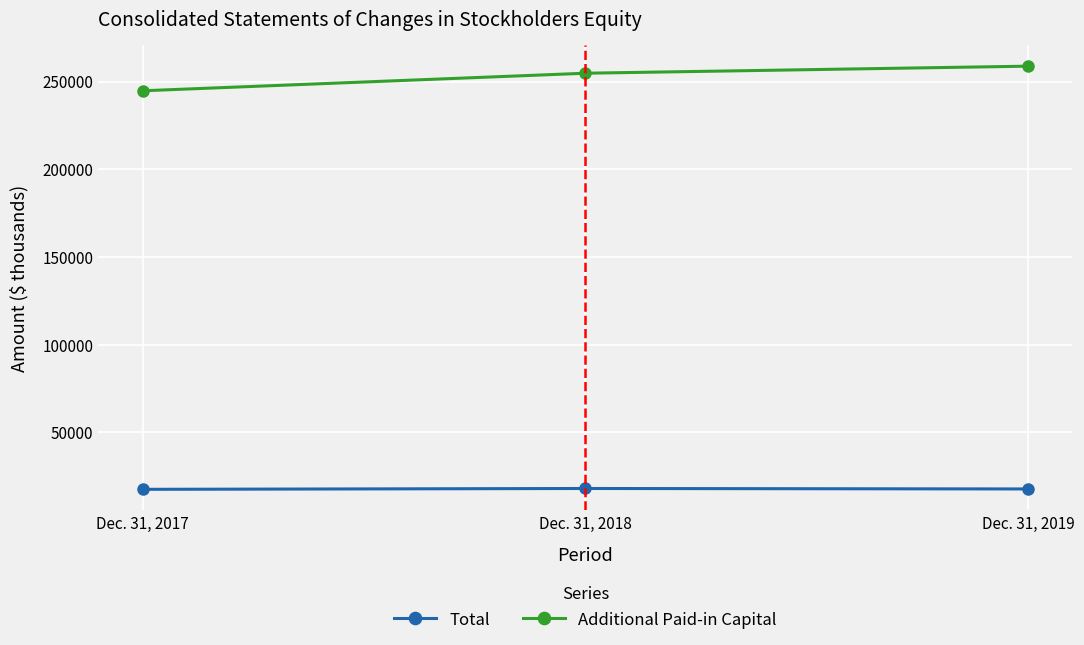

What is the value of the Total point at the 3rd from the left?

17707